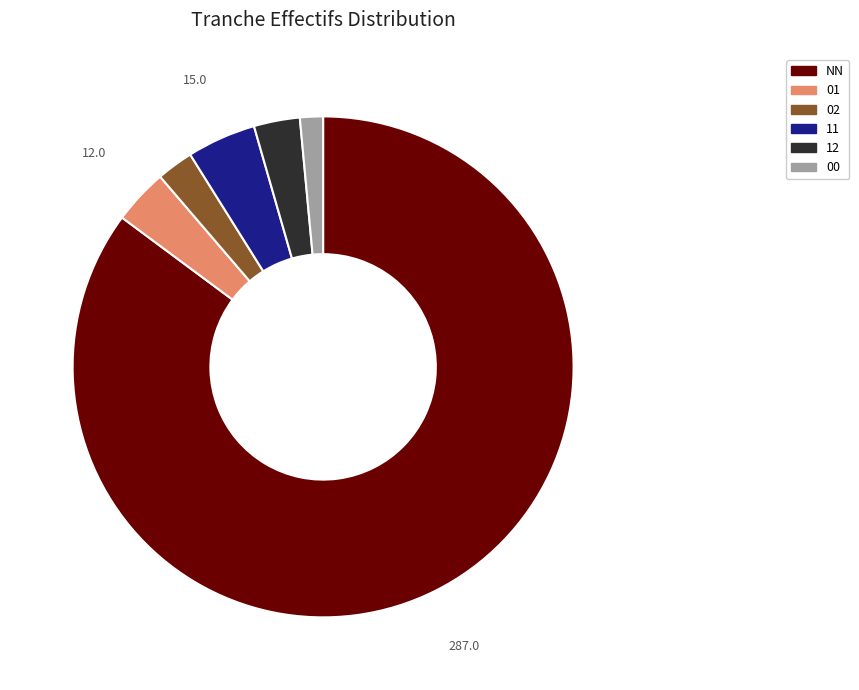

Is the sum of 11 and 12 greater than half?

No